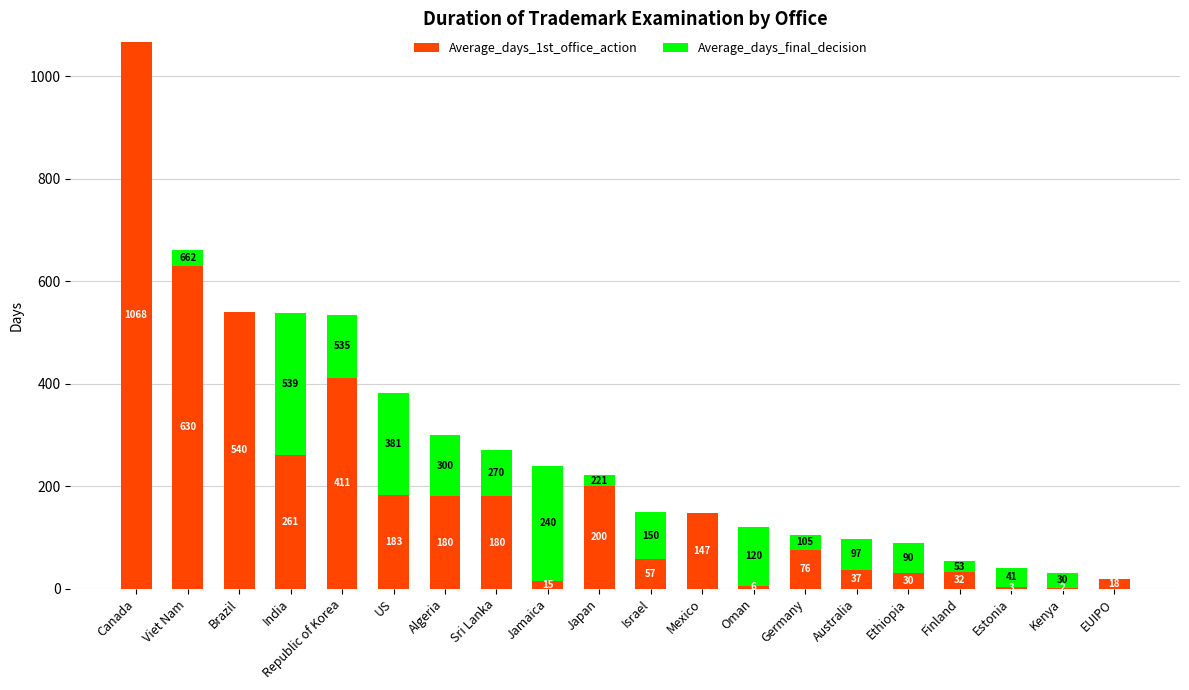

At which category is the sum across all series the highest?

Canada